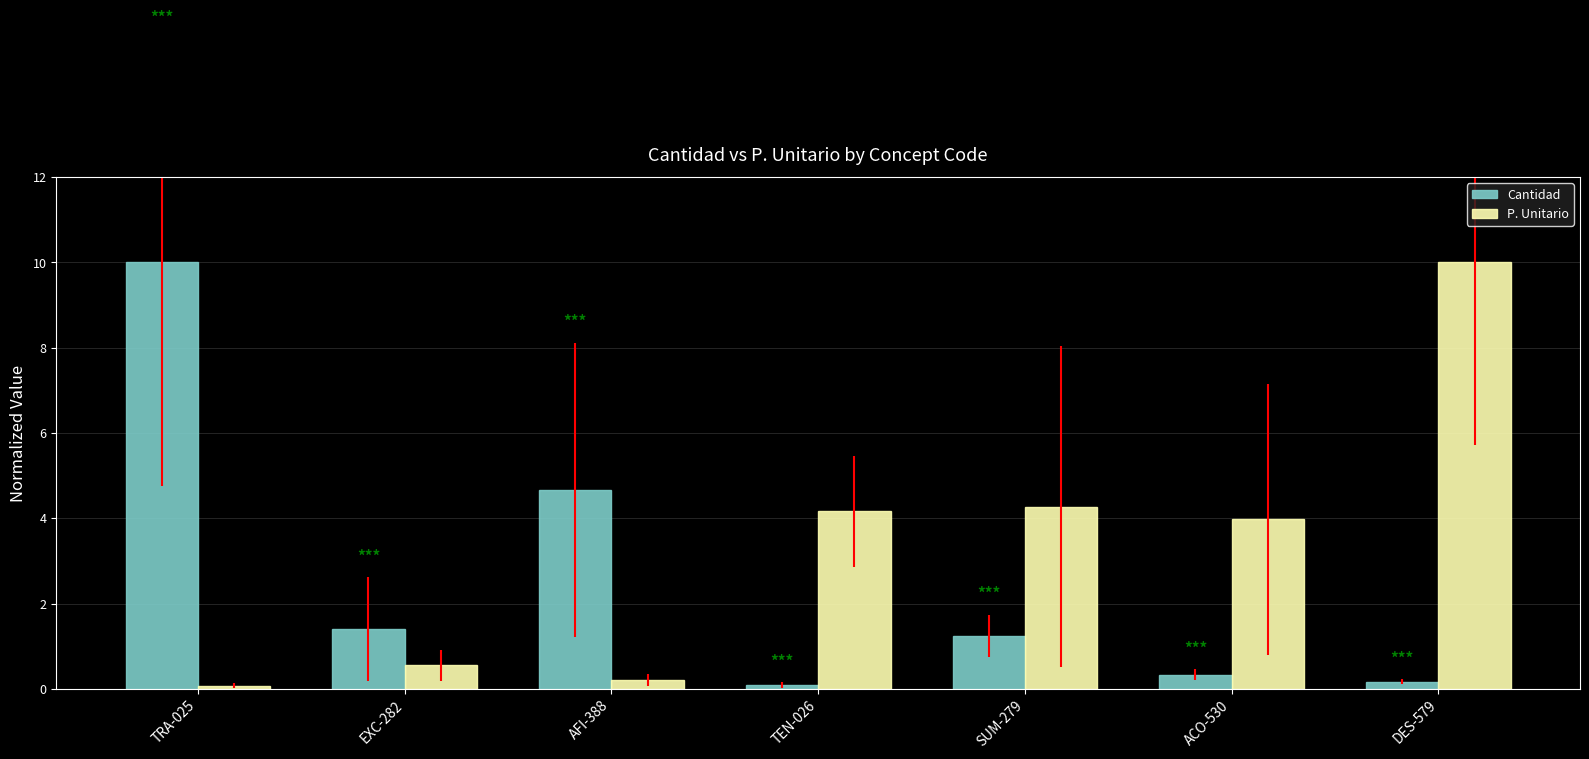

What is the label of the 5th bar from the right?

AFI-388